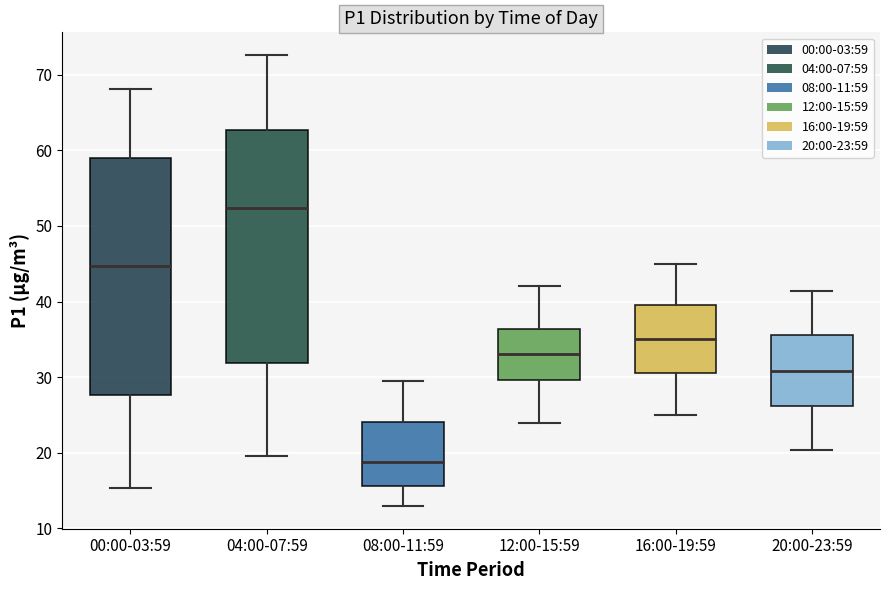

Which box has the highest median line?

04:00-07:59